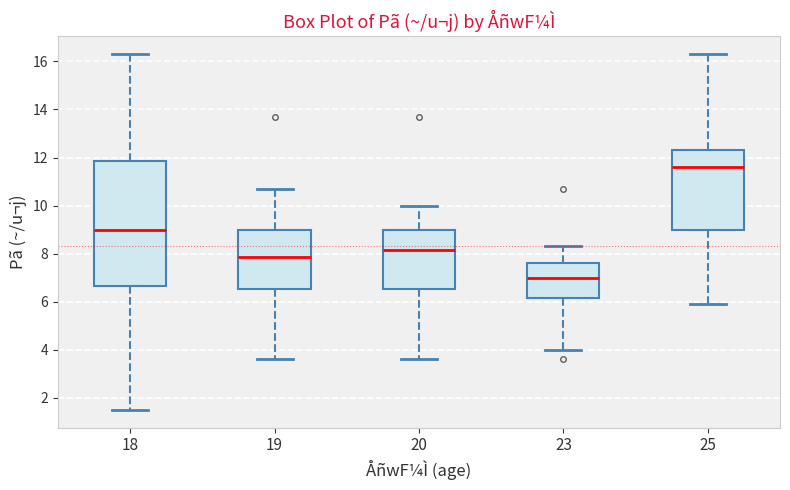

Which box has the lowest median line?

23